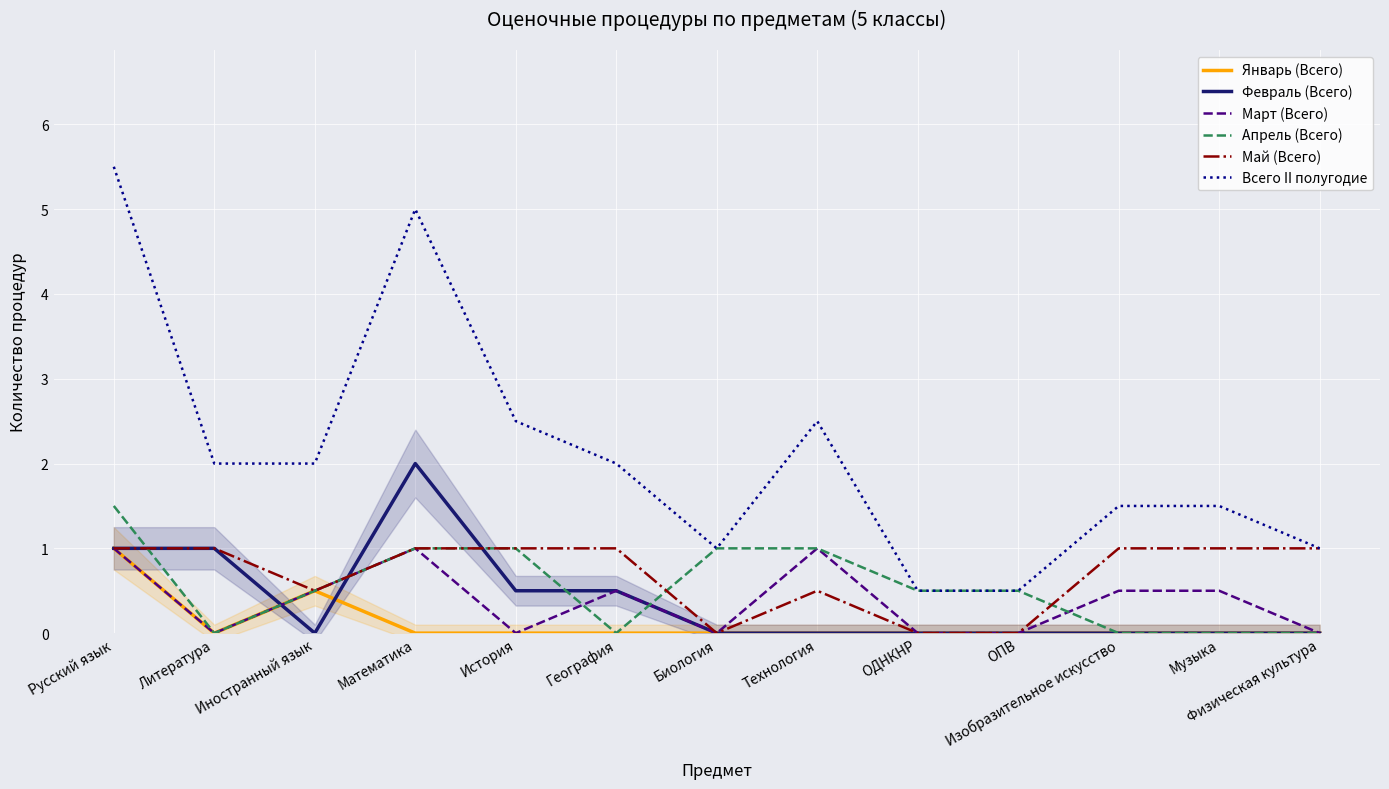

True or false: Март (Всего) and Май (Всего) cross at least once.

False